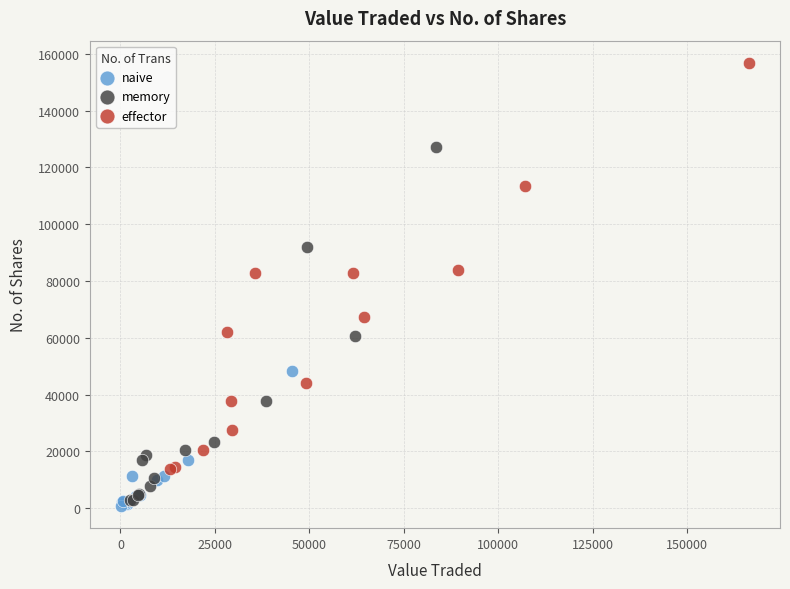

What are all the series names shown in the legend?

naive, memory, effector